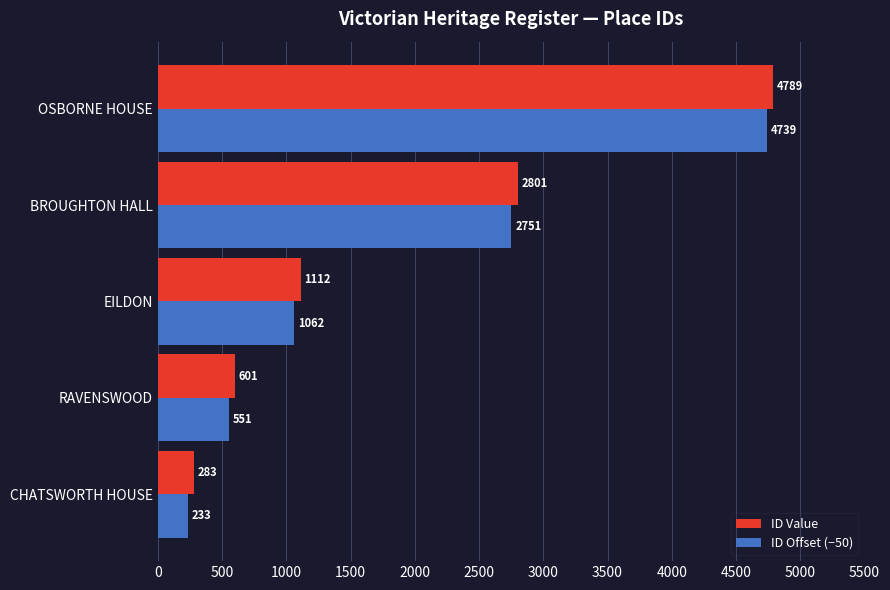

What is the lowest value of the ID Offset (−50) series?

233